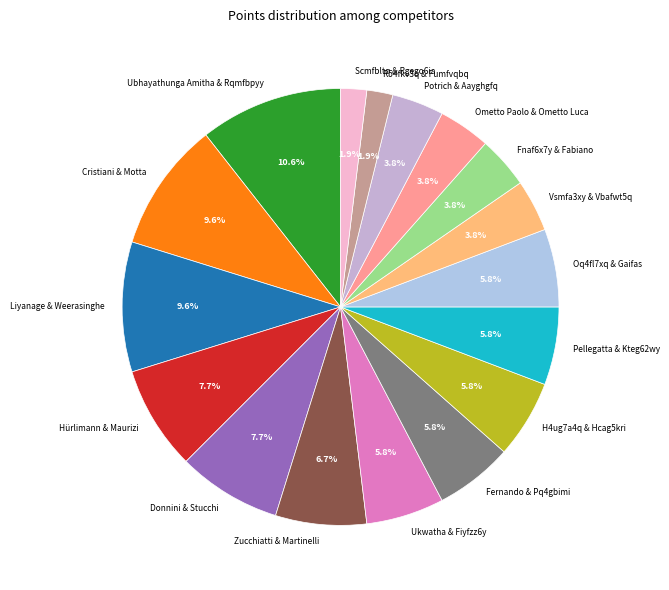

To the nearest percent, what portion does Cristiani & Motta represent?

10%